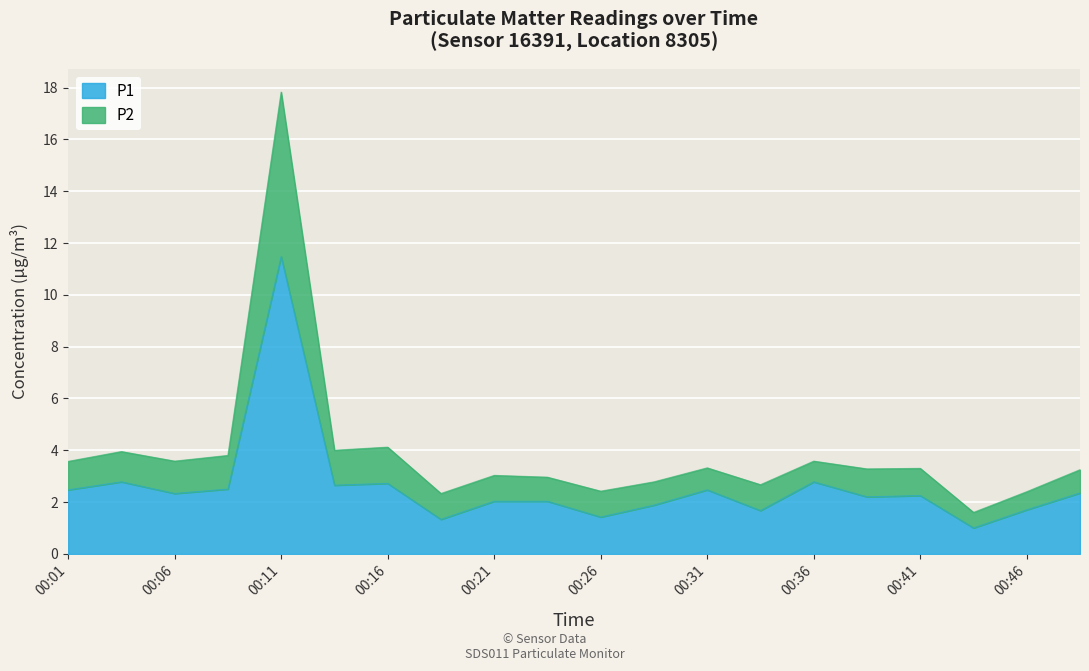

At which category does P1 reach its first local valley?

00:06